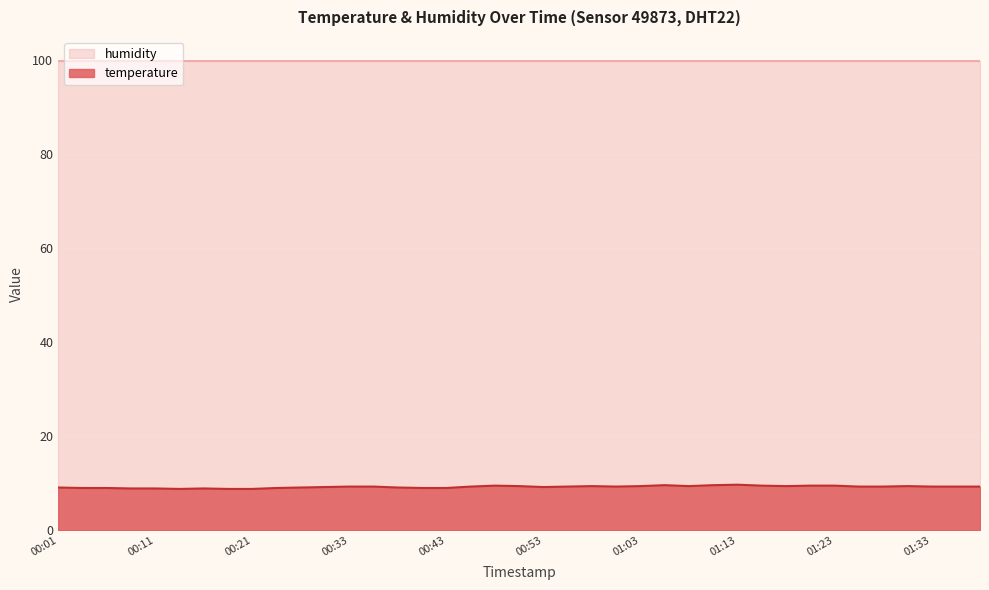

Rank the categories by value from lowest to highest.

00:14, 00:19, 00:21, 00:09, 00:11, 00:16, 00:04, 00:06, 00:24, 00:41, 00:43, 00:01, 00:29, 00:38, 00:31, 00:53, 00:33, 00:36, 00:46, 00:56, 01:00, 01:25, 01:28, 01:33, 01:35, 01:37, 00:51, 00:58, 01:03, 01:08, 01:18, 01:30, 00:48, 01:15, 01:20, 01:23, 01:05, 01:10, 01:13